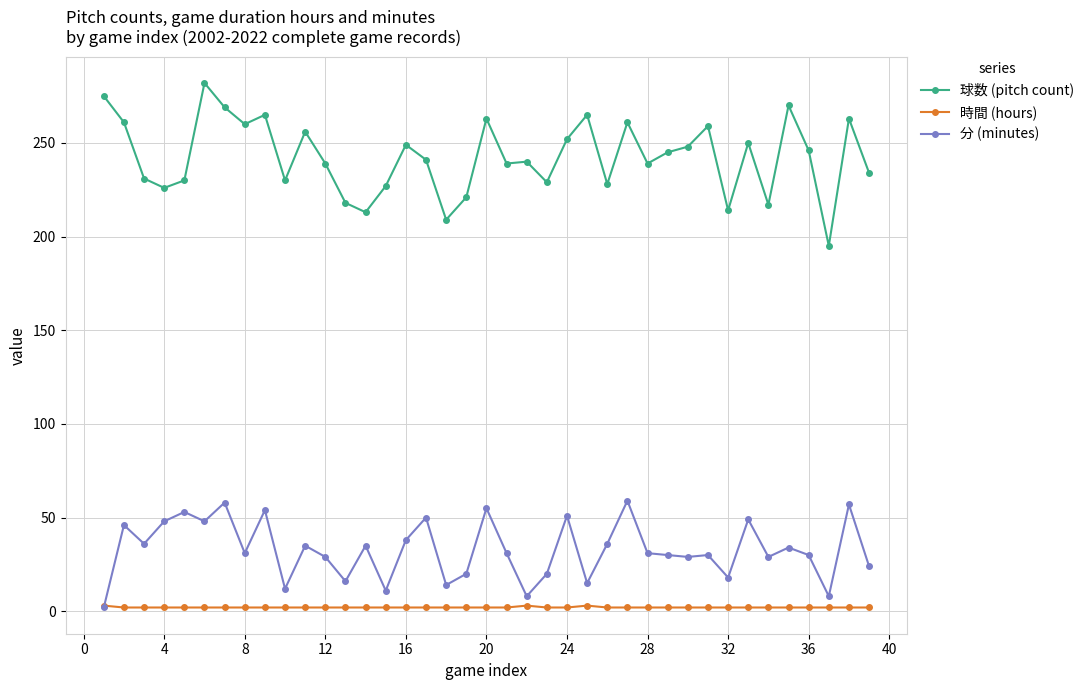

Rank the series by their maximum value, from lowest to highest.

時間 (hours), 分 (minutes), 球数 (pitch count)